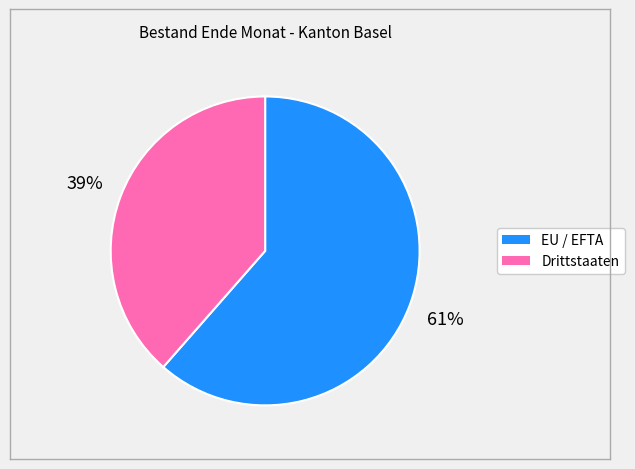

How many slices are in this pie chart?

2